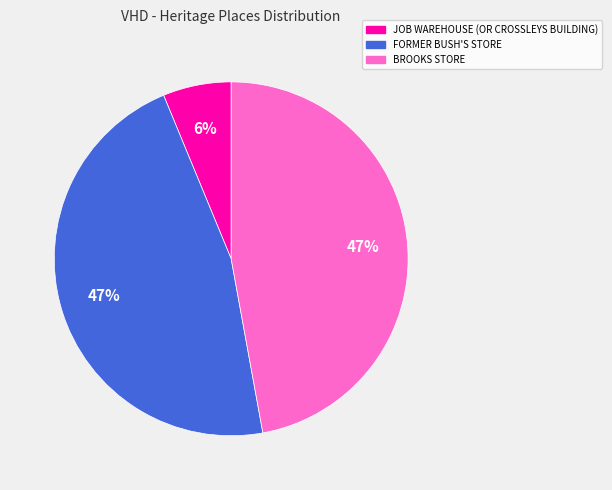

Does FORMER BUSH'S STORE represent more than half of the total?

No